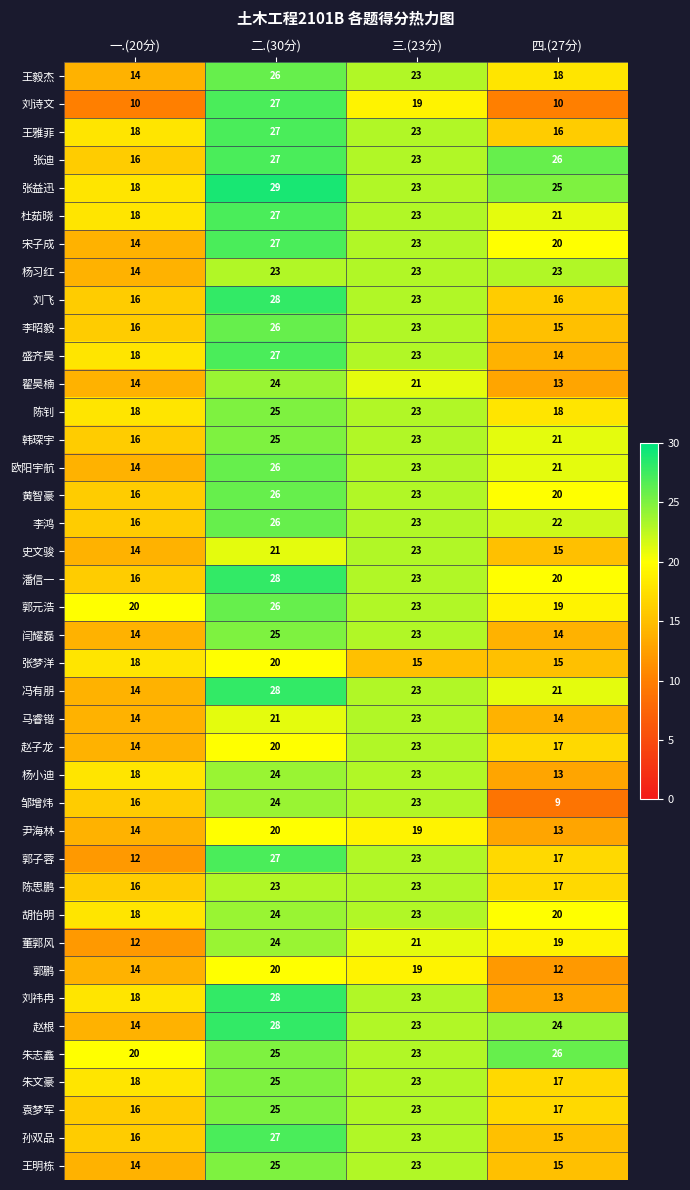

What is the greatest value displayed?

29